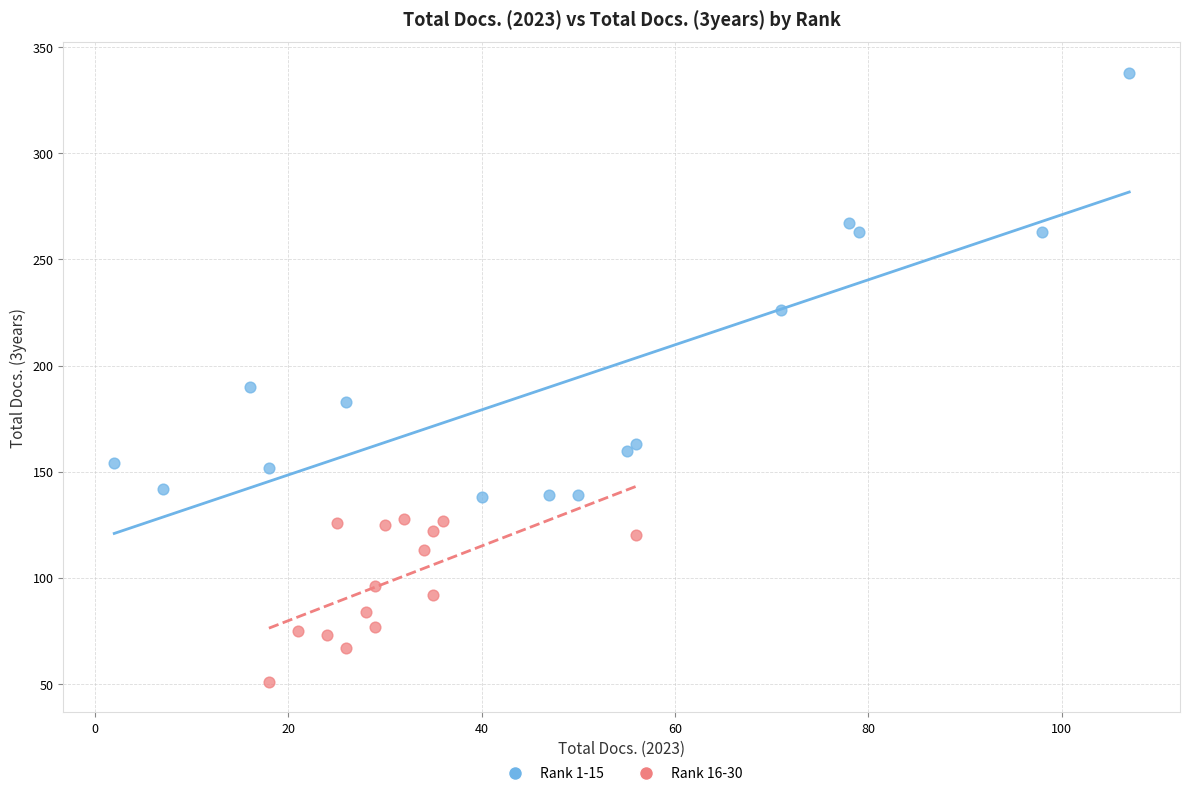

Which series reaches the maximum Y coordinate?

Rank 1-15